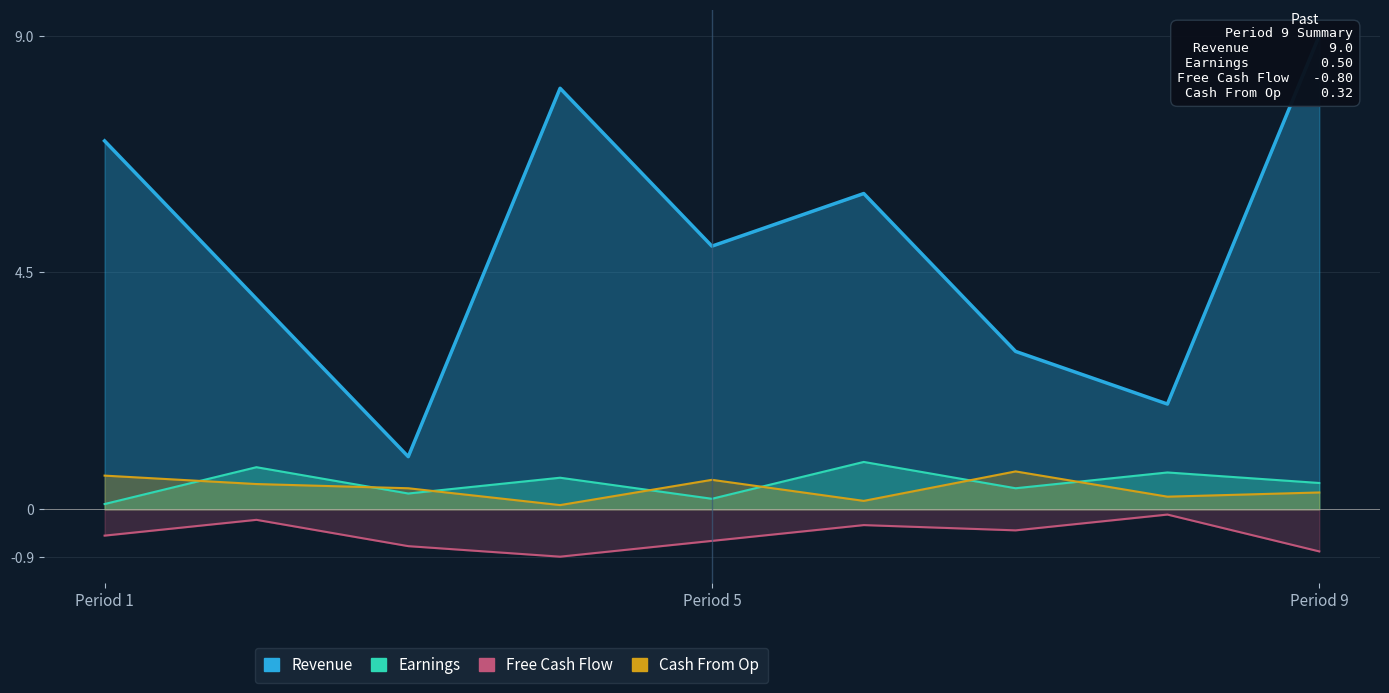

True or false: Earnings and Revenue intersect in this chart.

False